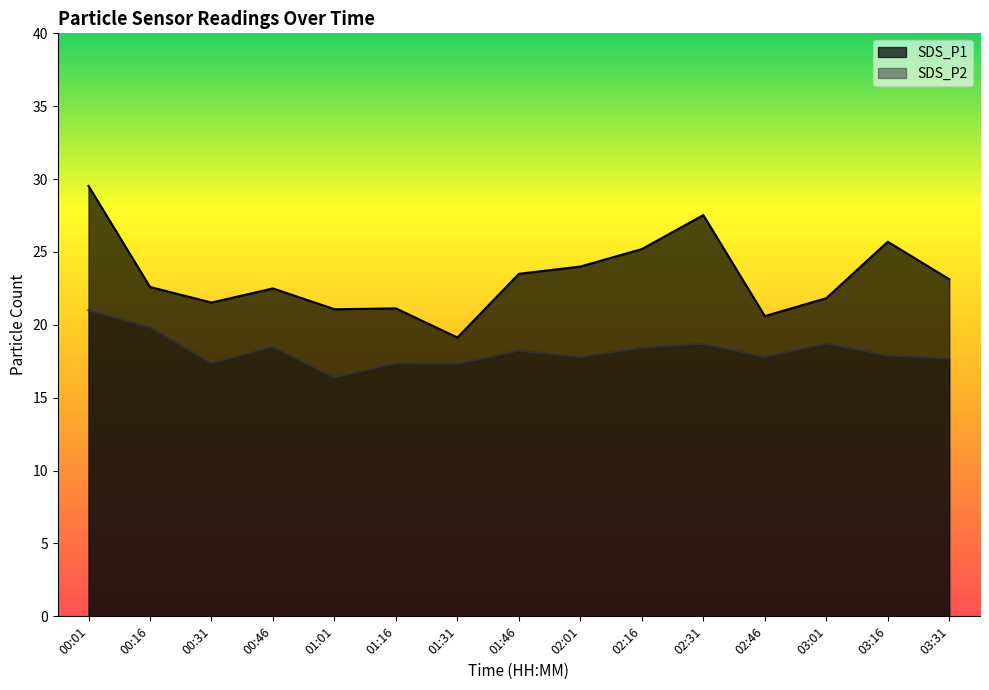

True or false: SDS_P1 and SDS_P2 intersect in this chart.

False